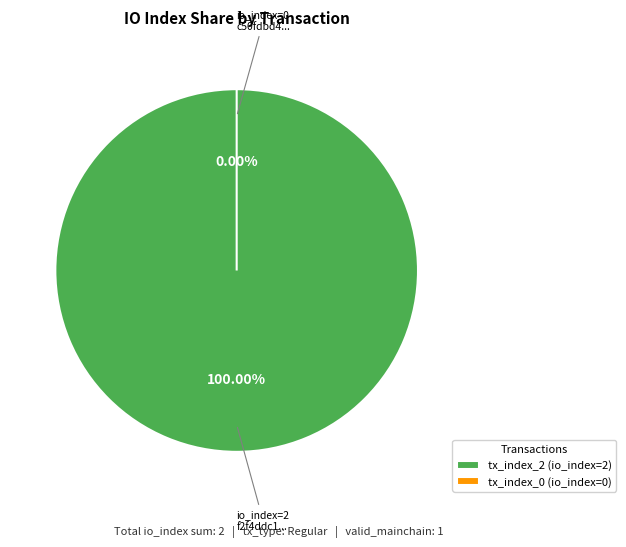

What portion of the pie excludes tx_index_0?

100.0%